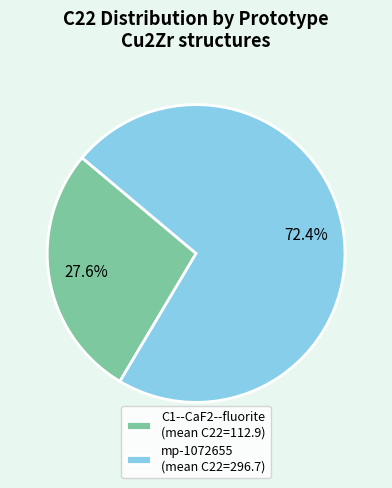

To the nearest percent, what is the average slice percentage?

50%